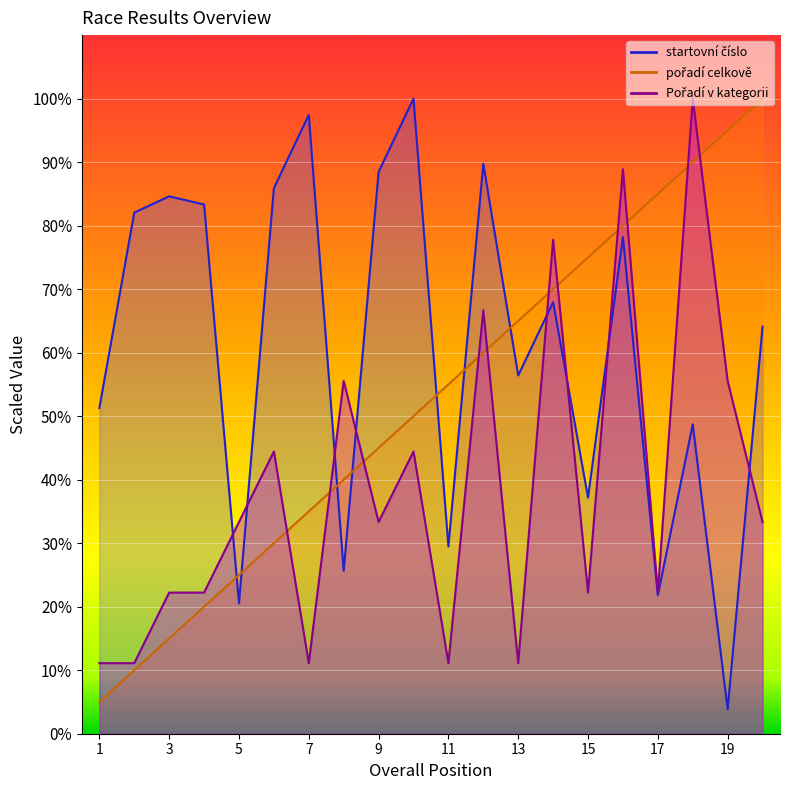

List the series in order of their overall mean, highest first.

startovní číslo, pořadí celkově, Pořadí v kategorii